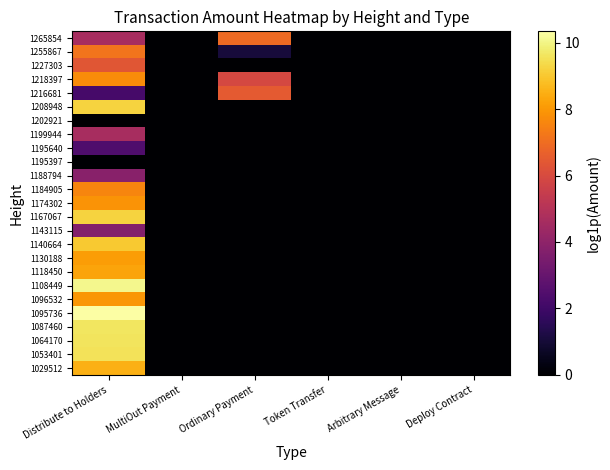

At how many categories does at least one series exceed 3?

2